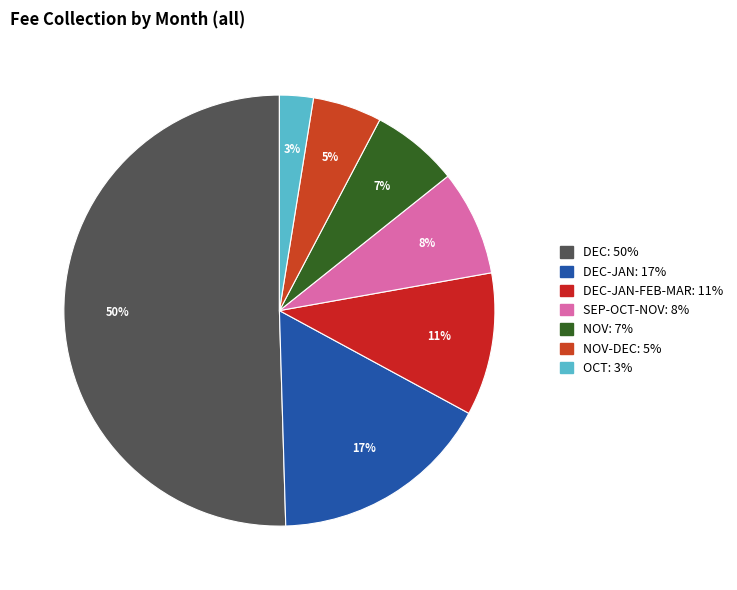

How many slices are in this pie chart?

7